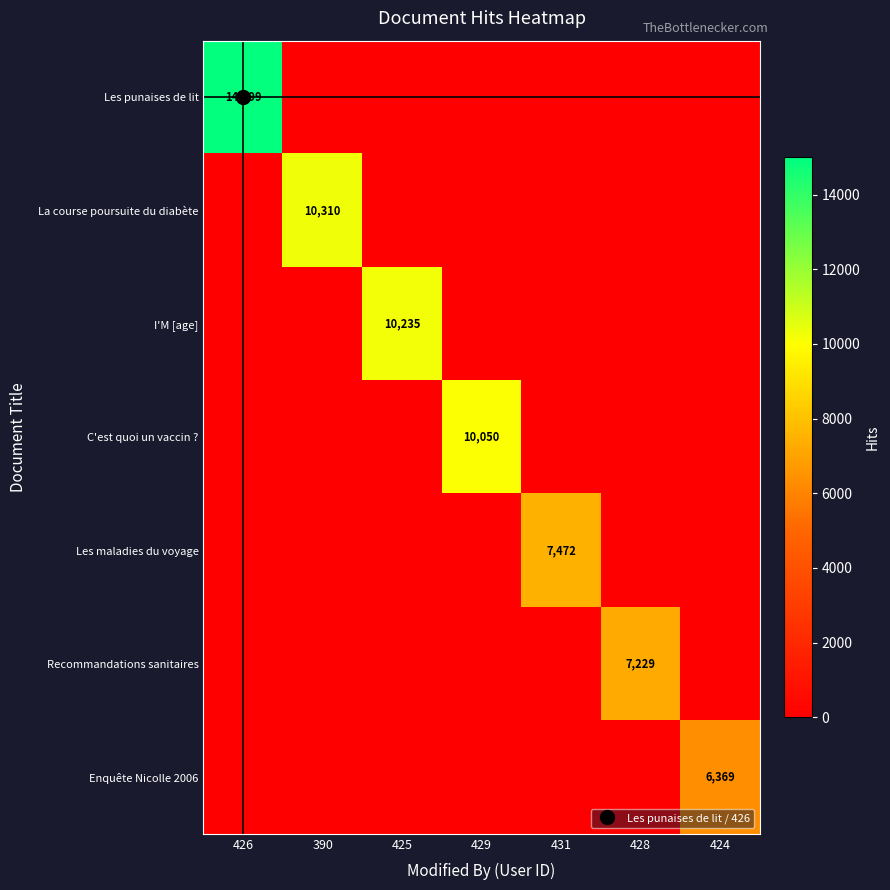

Between 431 and 428, which series saw the biggest shift?

Les maladies du voyage